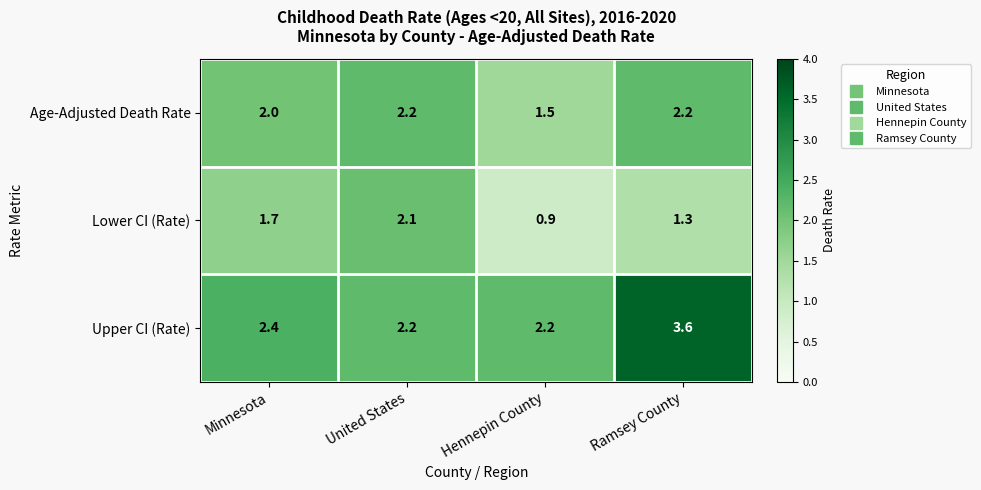

Which series has the largest total across all categories?

Upper CI (Rate)